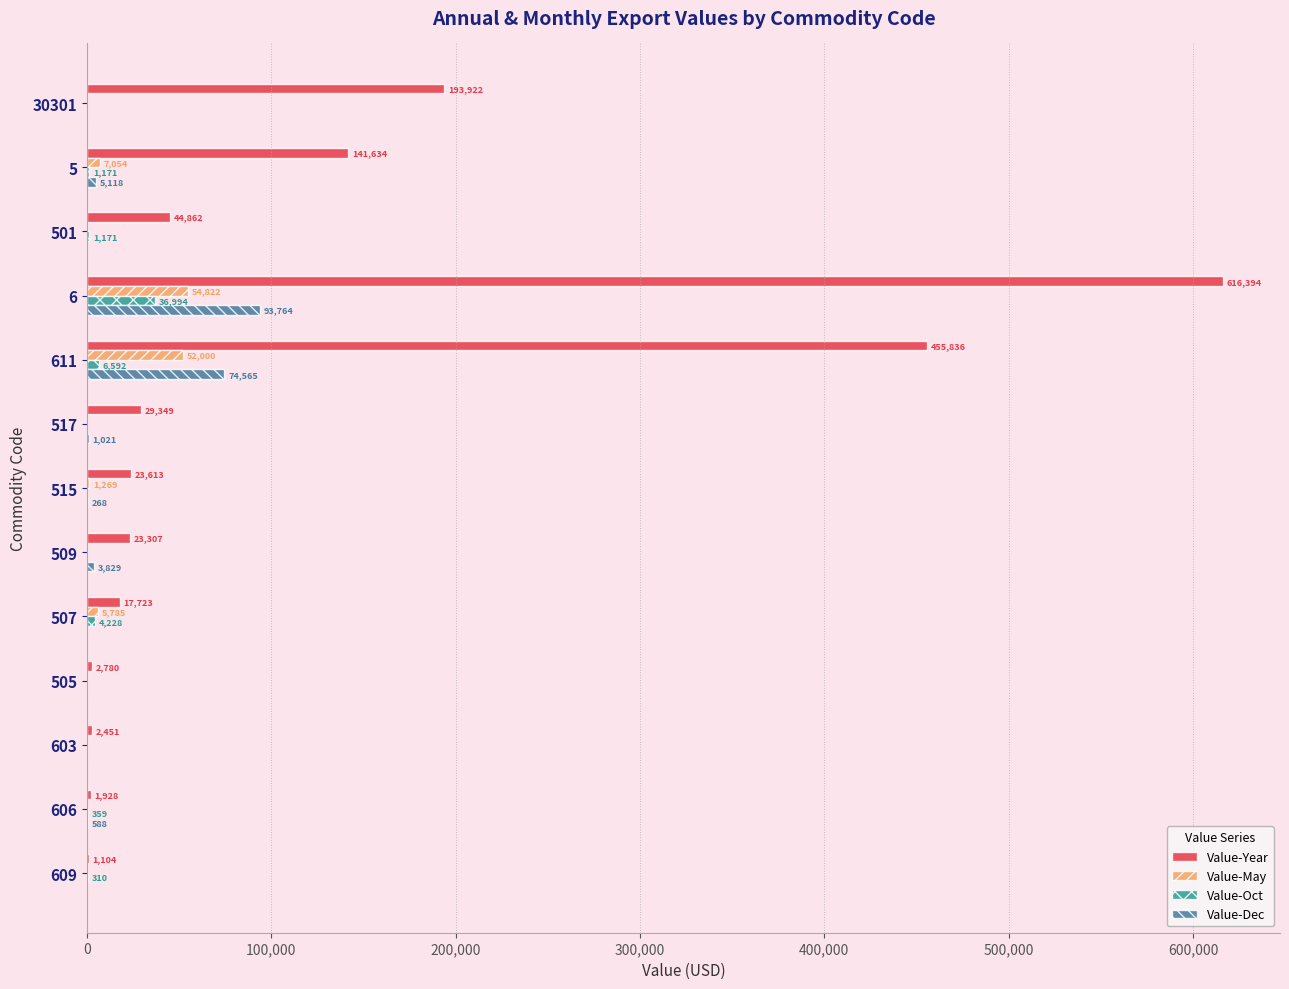

At which category is the sum across all series the highest?

6